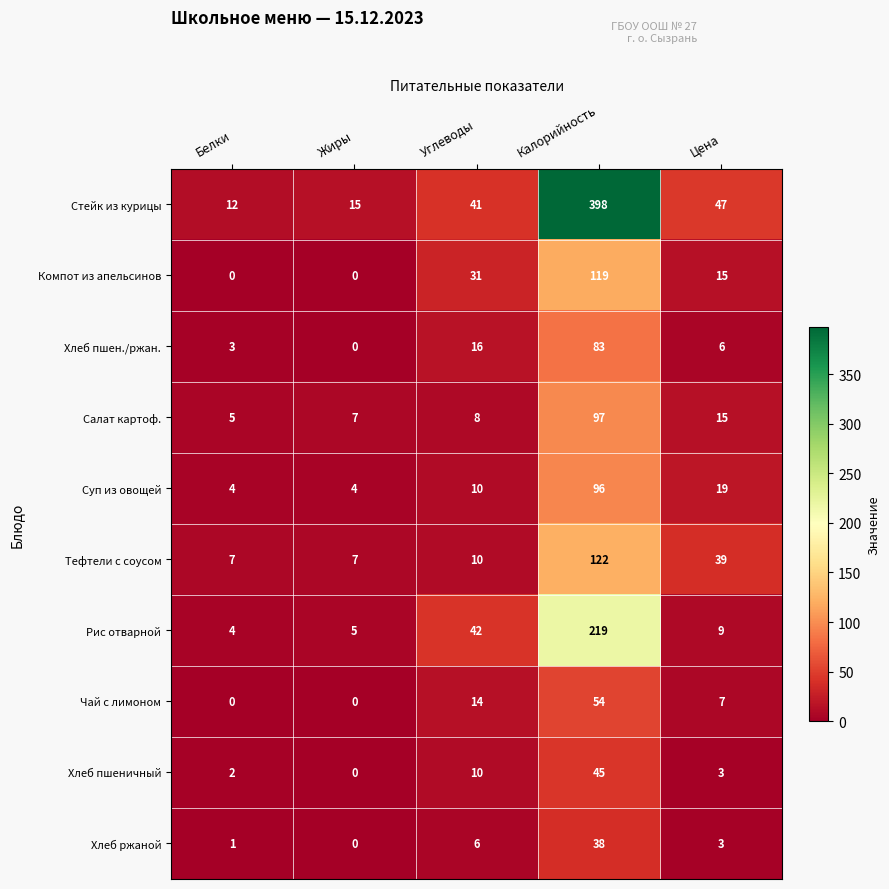

What value does the Хлеб пшен./ржан. series have at Углеводы, to the nearest 10?

20